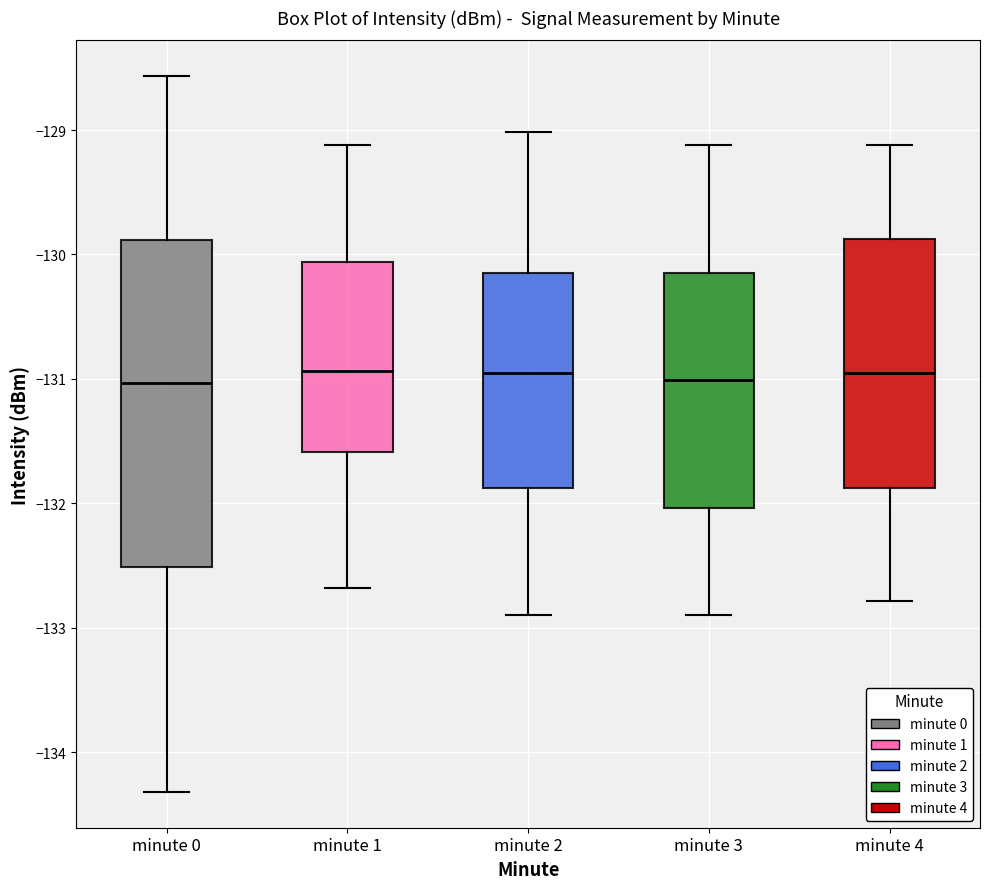

Reading left to right, read every box against the y-axis: the position of its median line, the range the box covers, and the ends of its whiskers. The values are not printed on the chart, so give them approximately, as read against the axis.

minute 0: median -131.0, box -132.5 to -129.9, whiskers -134.3 to -128.6
minute 1: median -130.9, box -131.6 to -130.1, whiskers -132.7 to -129.1
minute 2: median -131.0, box -131.9 to -130.2, whiskers -132.9 to -129.0
minute 3: median -131.0, box -132.0 to -130.2, whiskers -132.9 to -129.1
minute 4: median -131.0, box -131.9 to -129.9, whiskers -132.8 to -129.1